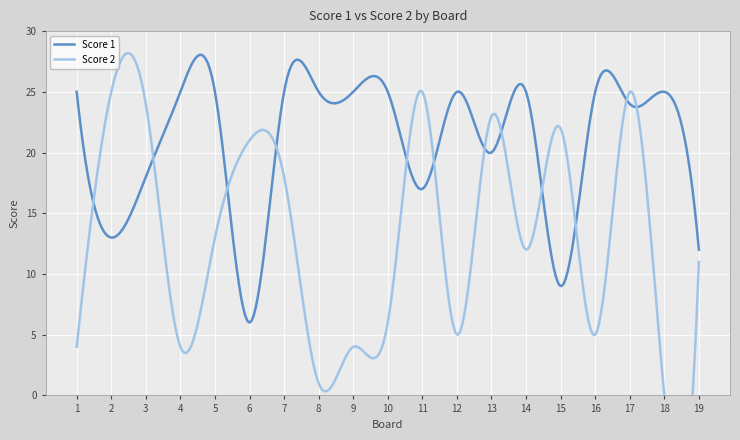

What is the difference between the highest and lowest values at 14?

13